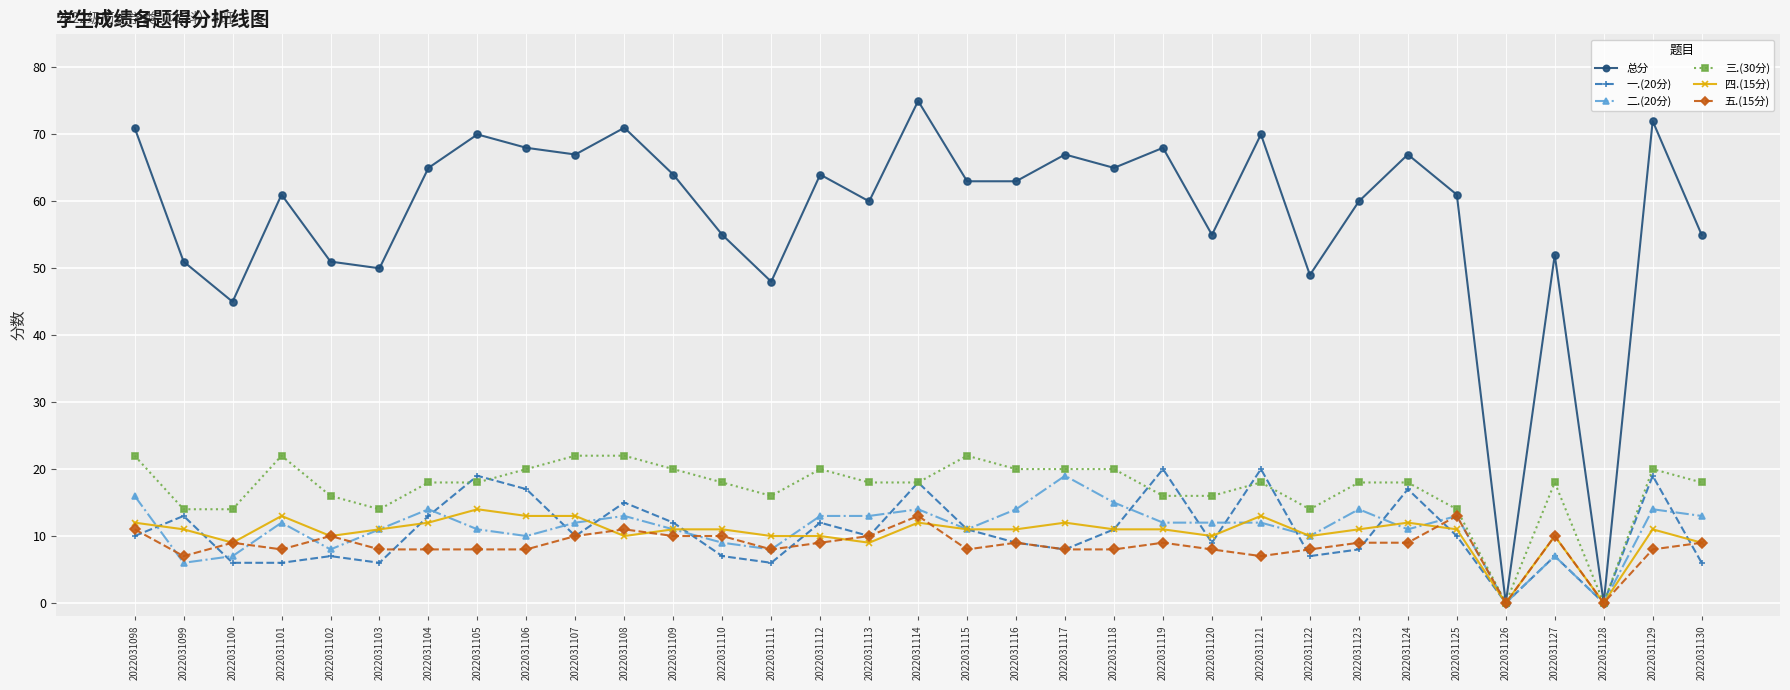

How many data points does each series have?

33